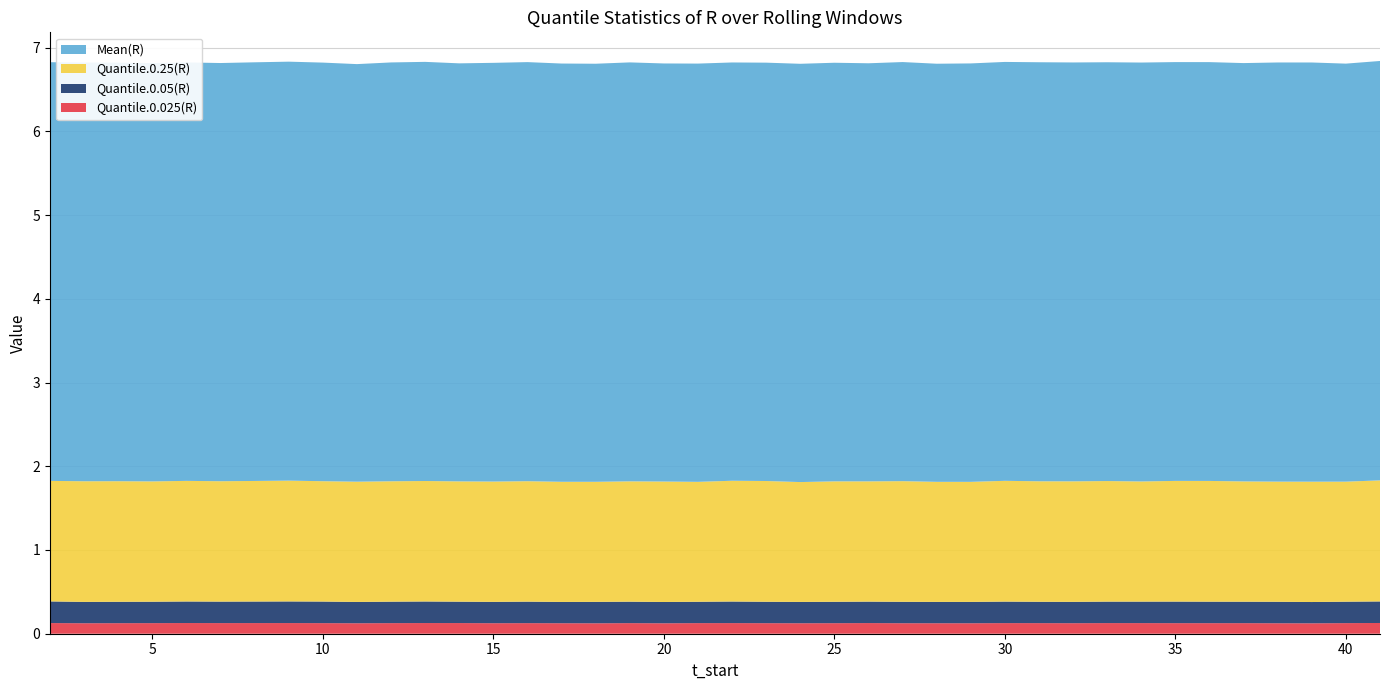

Reading left to right, transcribe all the data shown in this chart.

Quantile.0.025(R): 0.1	0.1	0.1	0.1	0.1	0.1	0.1	0.1	0.1	0.1	0.1	0.1	0.1	0.1	0.1	0.1	0.1	0.1	0.1	0.1	0.1	0.1	0.1	0.1	0.1	0.1	0.1	0.1	0.1	0.1	0.1	0.1	0.1	0.1	0.1	0.1	0.1	0.1	0.1	0.1
Quantile.0.05(R): 0.3	0.3	0.3	0.3	0.3	0.3	0.3	0.3	0.3	0.3	0.3	0.3	0.3	0.3	0.3	0.3	0.3	0.3	0.3	0.3	0.3	0.3	0.3	0.3	0.3	0.3	0.3	0.3	0.3	0.3	0.3	0.3	0.3	0.3	0.3	0.3	0.3	0.3	0.3	0.3
Quantile.0.25(R): 1.4	1.4	1.4	1.4	1.4	1.4	1.4	1.4	1.4	1.4	1.4	1.4	1.4	1.4	1.4	1.4	1.4	1.4	1.4	1.4	1.4	1.4	1.4	1.4	1.4	1.4	1.4	1.4	1.4	1.4	1.4	1.4	1.4	1.4	1.4	1.4	1.4	1.4	1.4	1.4
Mean(R): 5.0	5.0	5.0	5.0	5.0	5.0	5.0	5.0	5.0	5.0	5.0	5.0	5.0	5.0	5.0	5.0	5.0	5.0	5.0	5.0	5.0	5.0	5.0	5.0	5.0	5.0	5.0	5.0	5.0	5.0	5.0	5.0	5.0	5.0	5.0	5.0	5.0	5.0	5.0	5.0